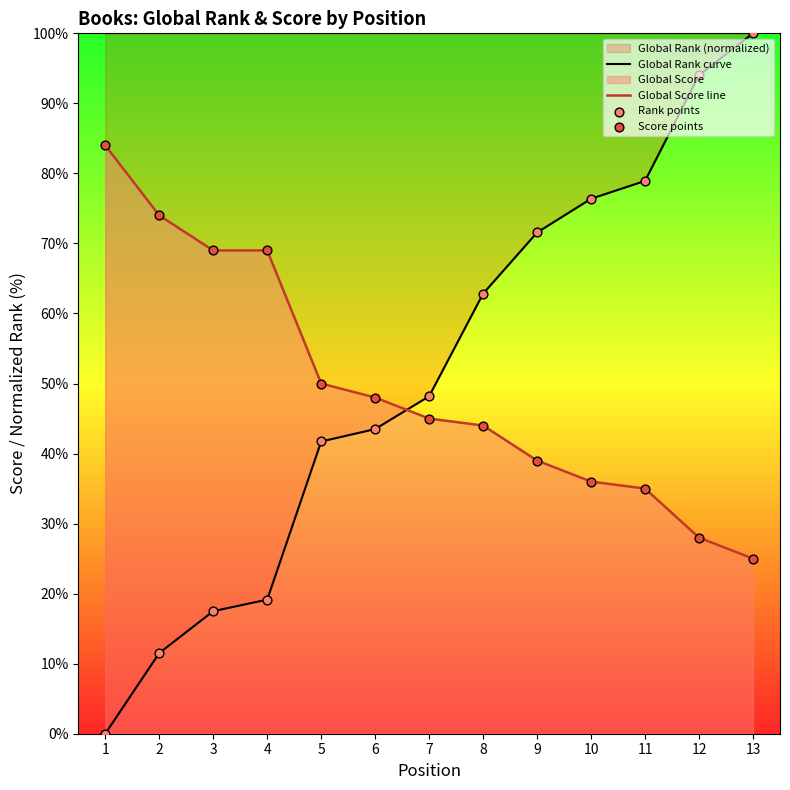

At which category is the sum across all series the highest?

13